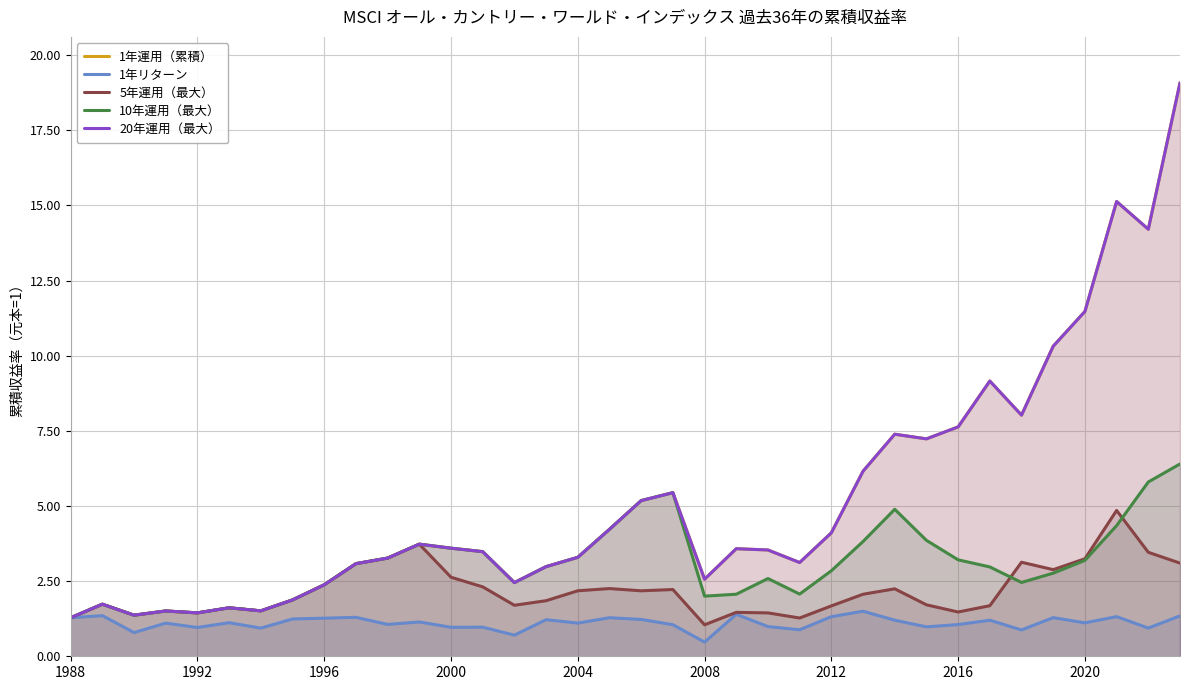

Does the chart have visible grid lines?

Yes